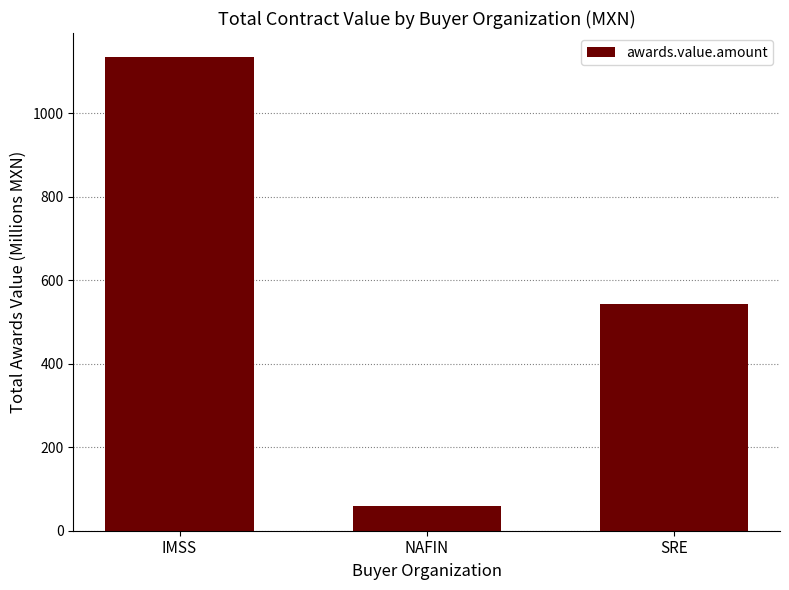

What is the label of the 2nd bar from the right?

NAFIN